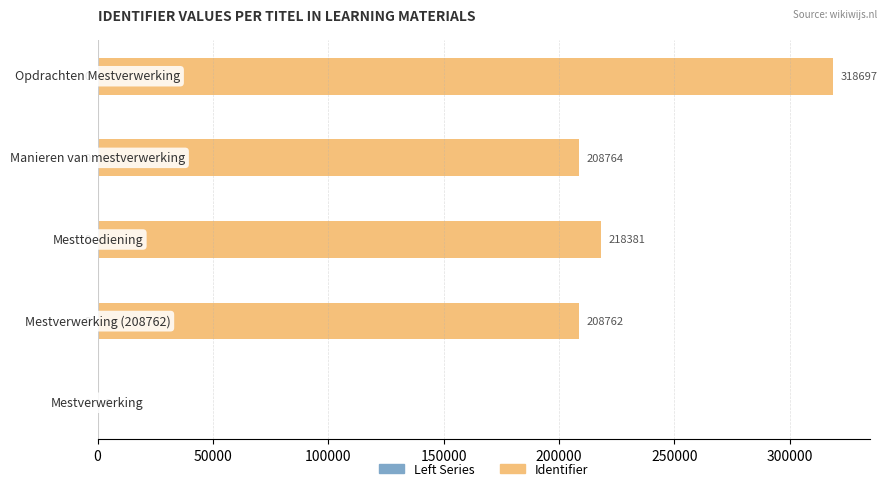

Does the chart contain stacked bars?

No